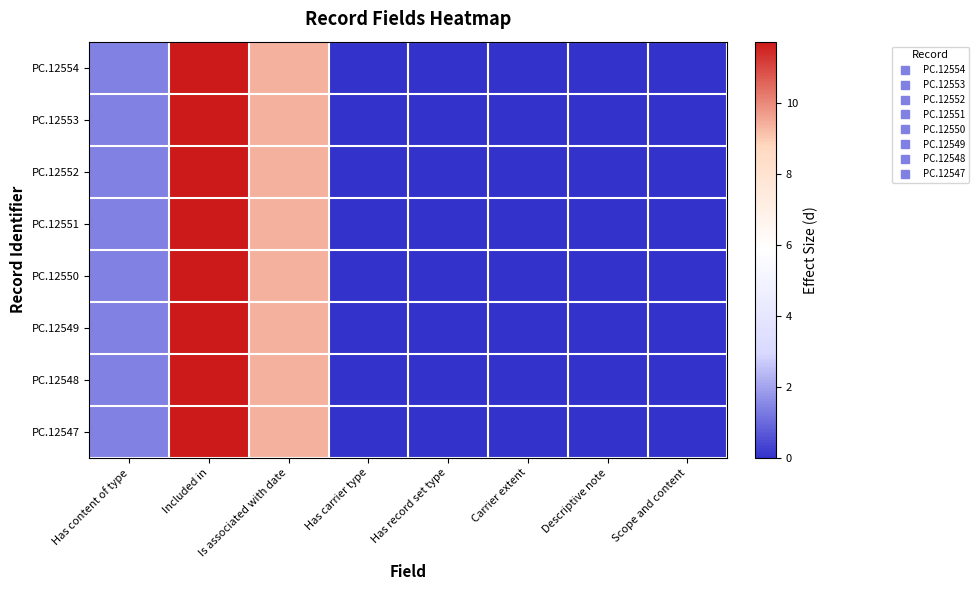

Reading left to right, extract all data points from this chart.

PC.12554: Has content of type=1.4	Included in=11.7	Is associated with date=9.4	Has carrier type=0.0	Has record set type=0.0	Carrier extent=0.0	Descriptive note=0.0	Scope and content=0.0
PC.12553: Has content of type=1.4	Included in=11.7	Is associated with date=9.4	Has carrier type=0.0	Has record set type=0.0	Carrier extent=0.0	Descriptive note=0.0	Scope and content=0.0
PC.12552: Has content of type=1.4	Included in=11.7	Is associated with date=9.4	Has carrier type=0.0	Has record set type=0.0	Carrier extent=0.0	Descriptive note=0.0	Scope and content=0.0
PC.12551: Has content of type=1.4	Included in=11.7	Is associated with date=9.4	Has carrier type=0.0	Has record set type=0.0	Carrier extent=0.0	Descriptive note=0.0	Scope and content=0.0
PC.12550: Has content of type=1.4	Included in=11.7	Is associated with date=9.4	Has carrier type=0.0	Has record set type=0.0	Carrier extent=0.0	Descriptive note=0.0	Scope and content=0.0
PC.12549: Has content of type=1.4	Included in=11.7	Is associated with date=9.4	Has carrier type=0.0	Has record set type=0.0	Carrier extent=0.0	Descriptive note=0.0	Scope and content=0.0
PC.12548: Has content of type=1.4	Included in=11.7	Is associated with date=9.4	Has carrier type=0.0	Has record set type=0.0	Carrier extent=0.0	Descriptive note=0.0	Scope and content=0.0
PC.12547: Has content of type=1.4	Included in=11.7	Is associated with date=9.4	Has carrier type=0.0	Has record set type=0.0	Carrier extent=0.0	Descriptive note=0.0	Scope and content=0.0